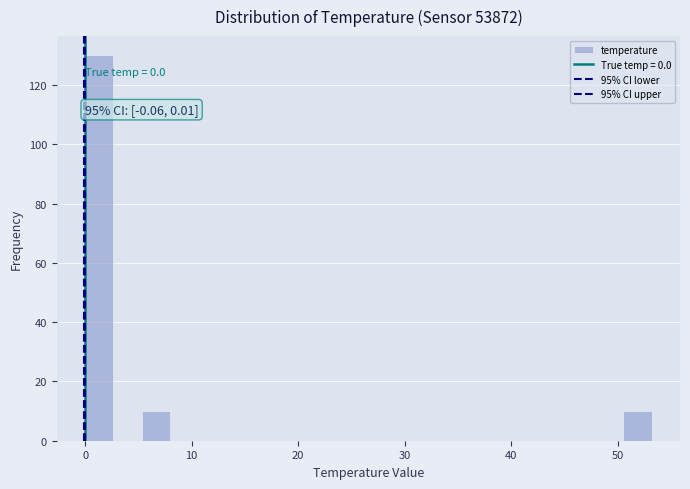

Around what value on the x-axis is the tallest bar? Give the approximate position of its centre, as read against the axis.

1